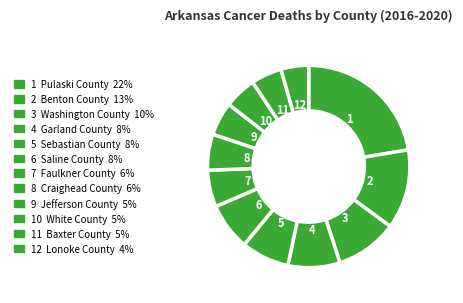

Which category has the biggest portion of the pie?

Pulaski County